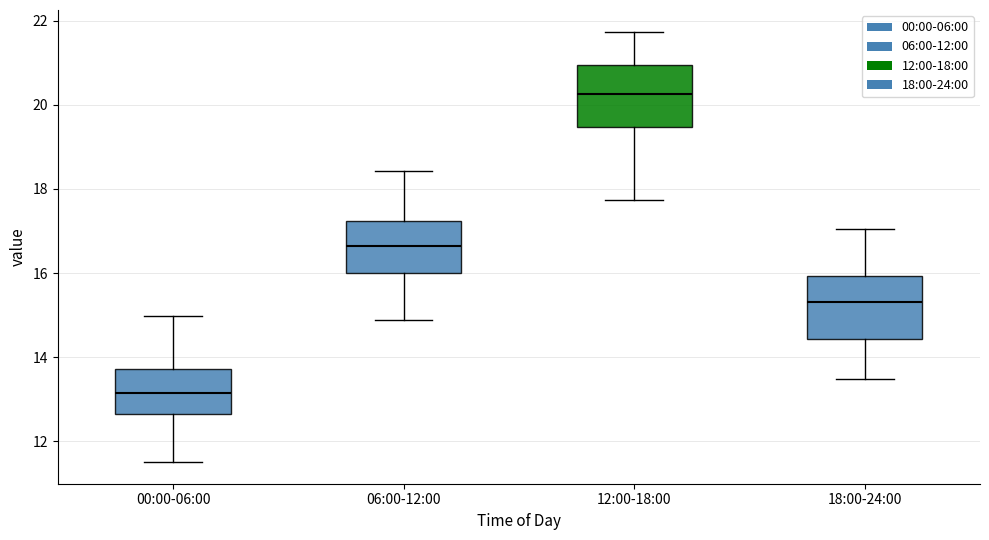

Which box has the lowest median line?

00:00-06:00